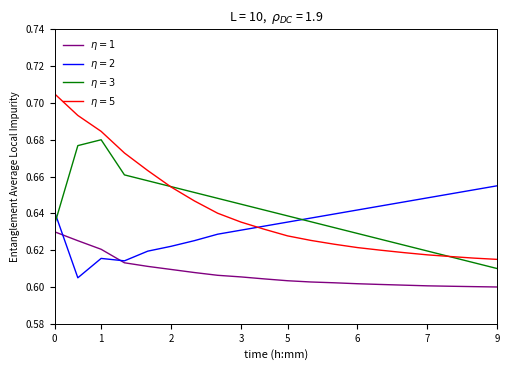

Which series has the widest spread of values?

$\eta = 5$